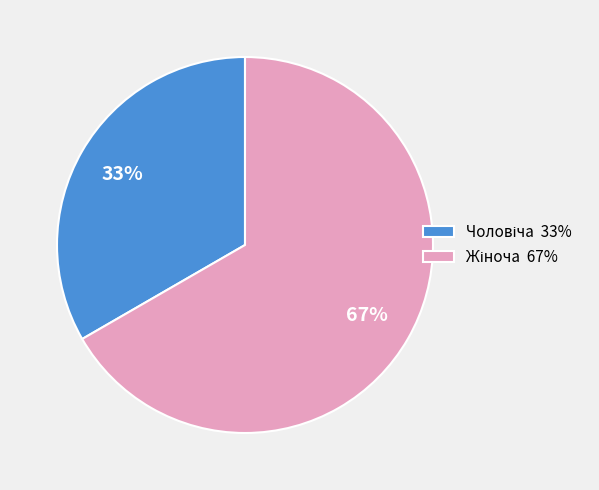

Does any single category account for the majority?

Yes